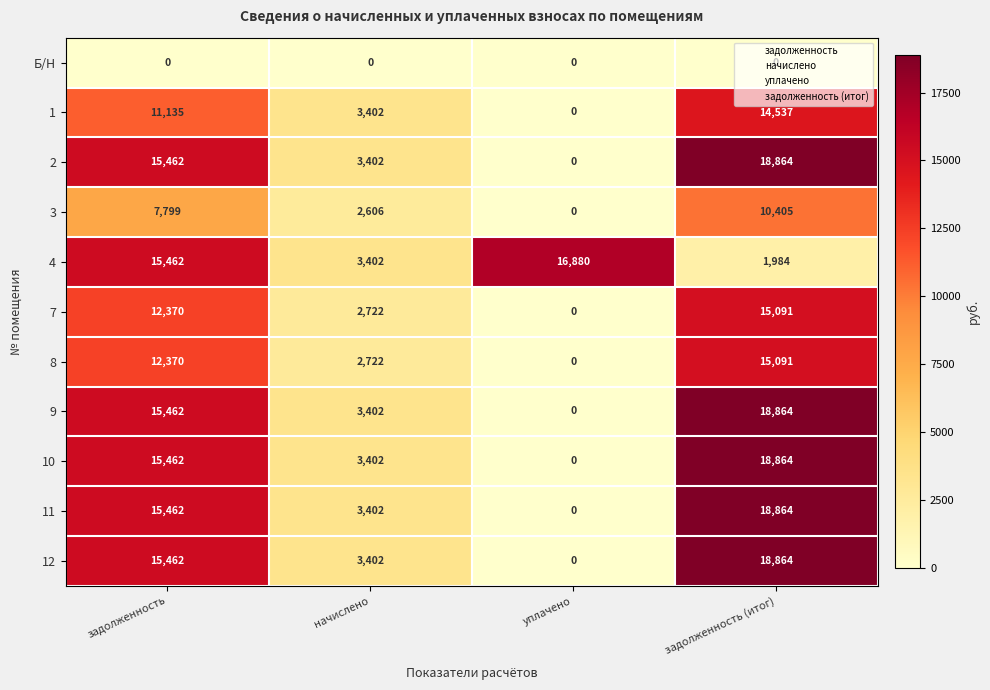

How many categories are shown in the chart?

4